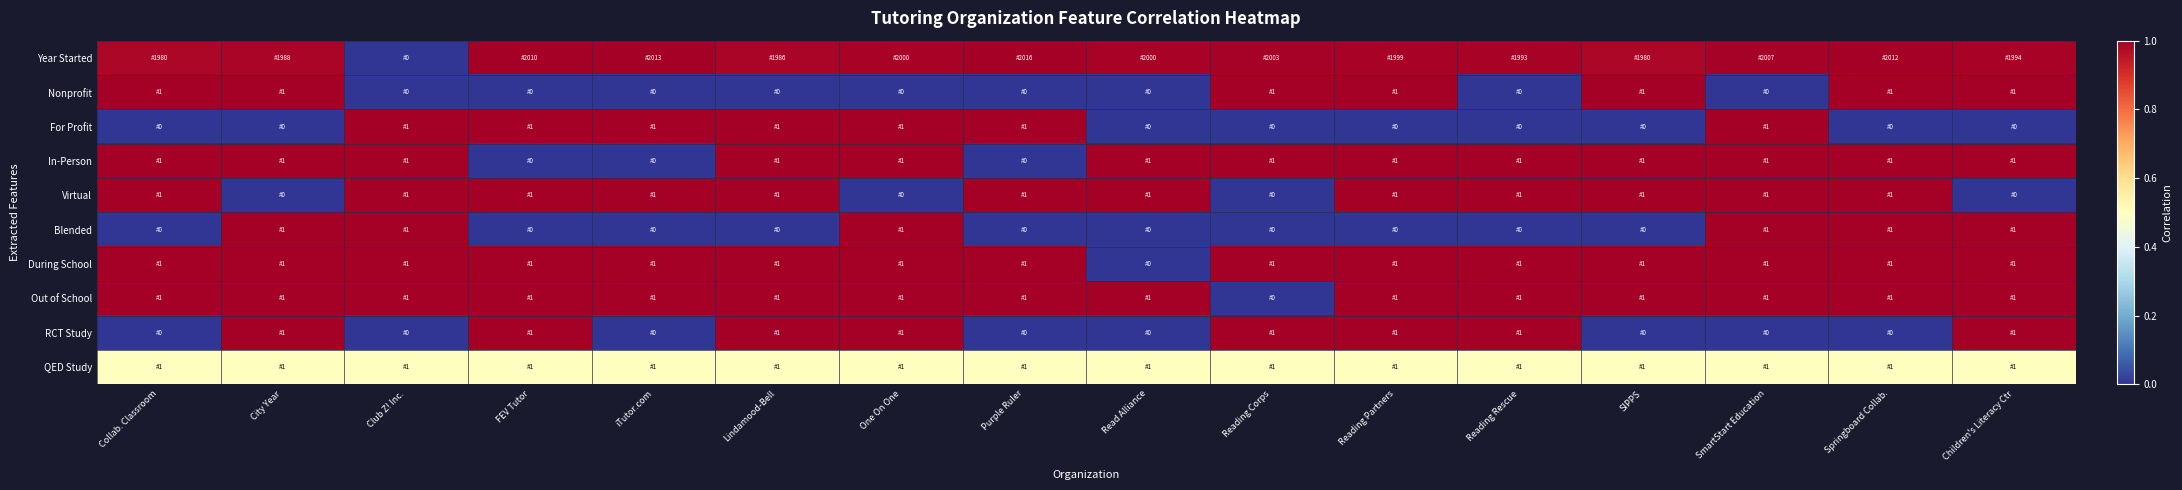

Which has a higher value, FEV Tutor or Springboard Collab.?

Springboard Collab.